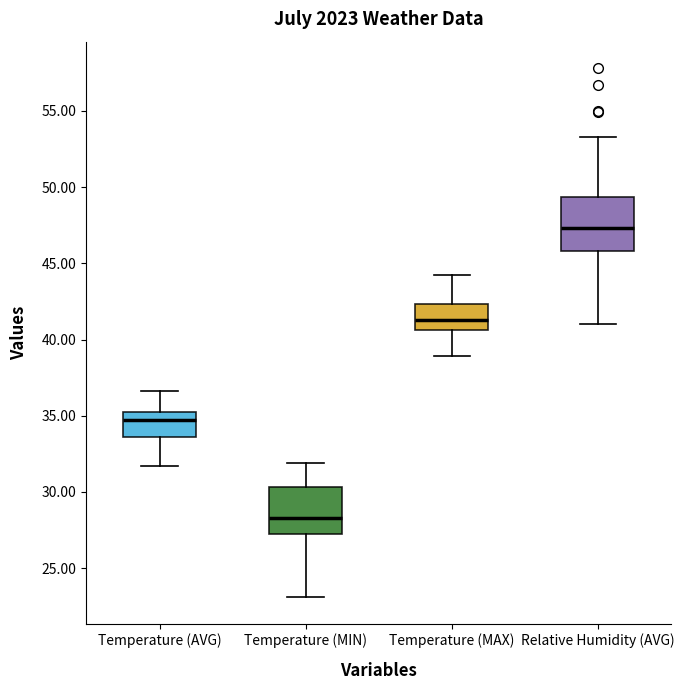

Where does the upper whisker of the box for Relative Humidity (AVG) end on the y-axis? The values are not printed on the chart, so give them approximately, as read against the axis.

53.5